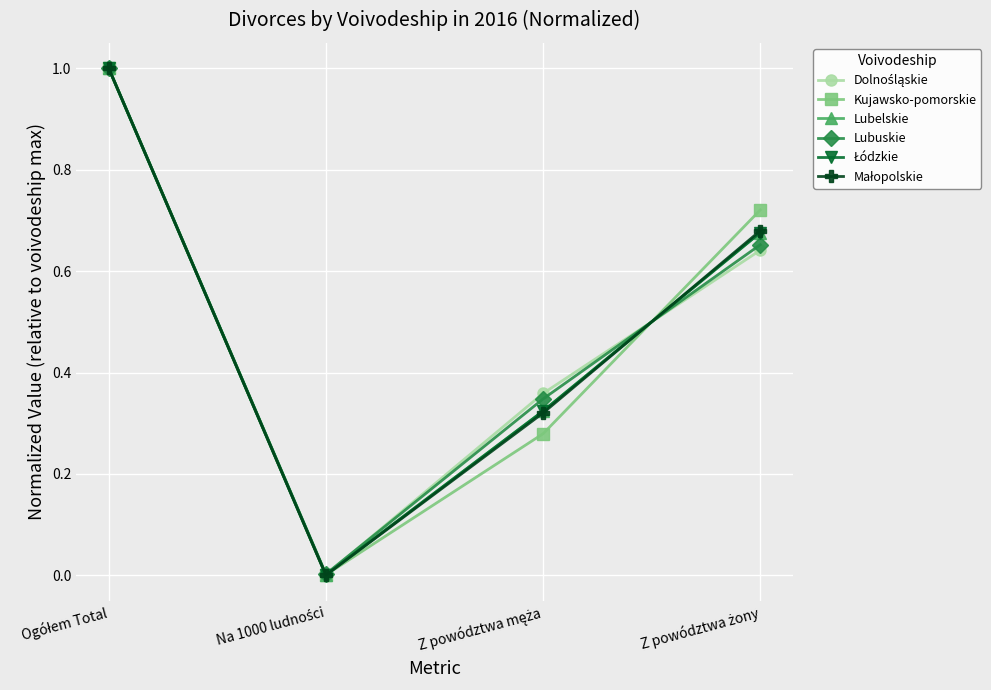

What is the highest value of the Lubuskie series?

1.0